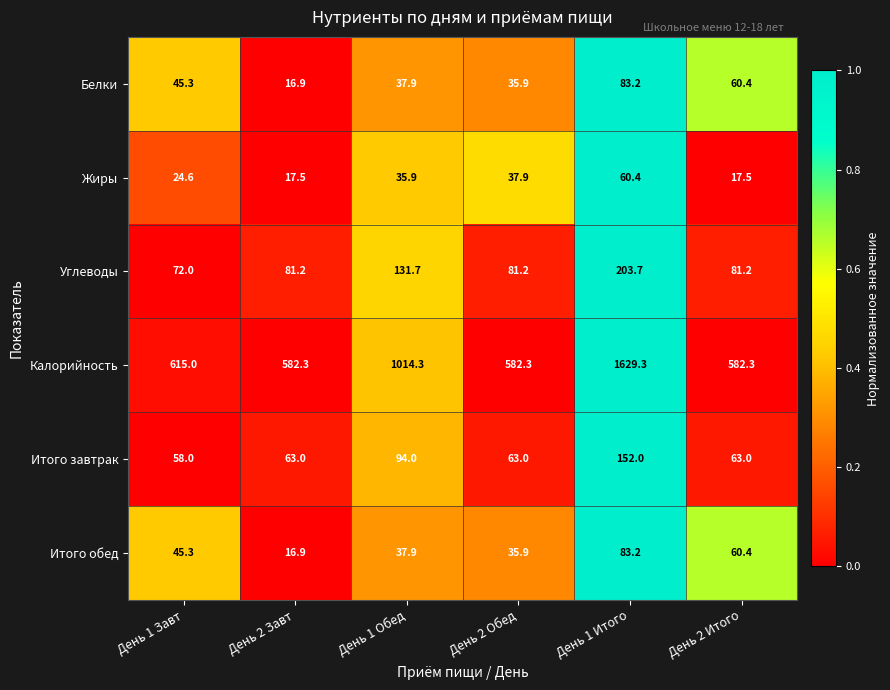

Which series changed the most between День 1 Обед and День 2 Итого?

Калорийность